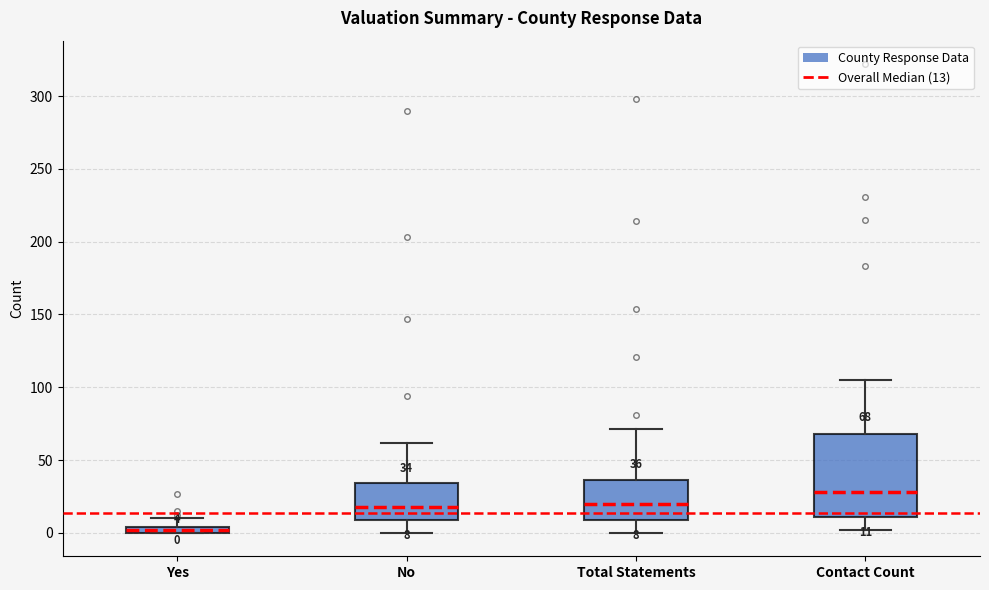

Which box is the tallest, from its lower edge to its upper edge?

Contact Count